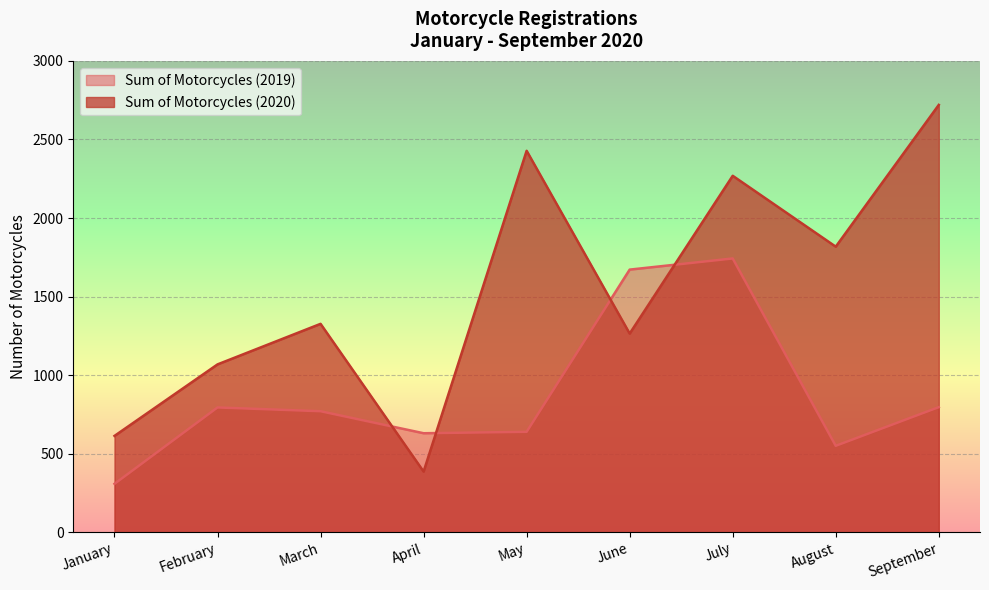

Is it true that Sum of Motorcycles (2020) equals 4168 at May?

False